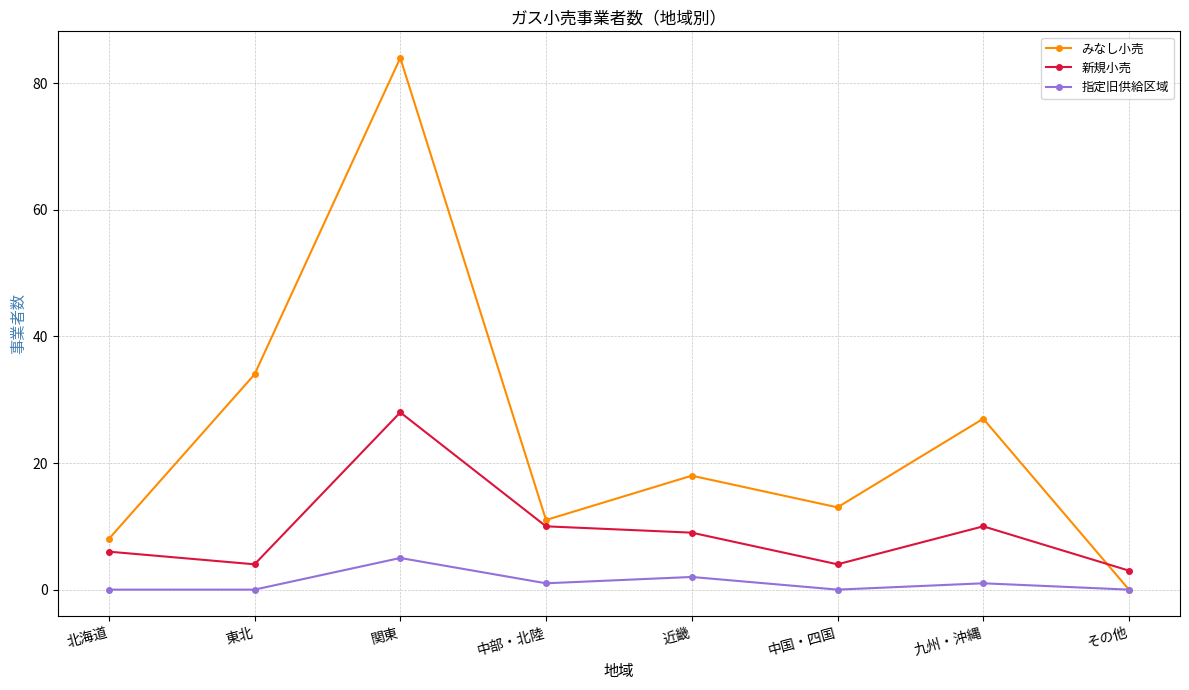

List the series in order of their peak value, lowest first.

指定旧供給区域, 新規小売, みなし小売